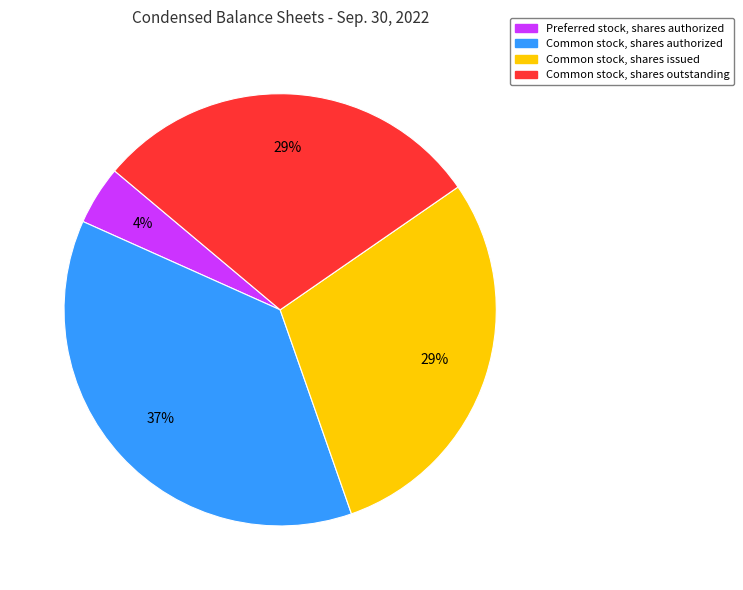

To the nearest percent, what is the difference between the largest and smallest slice percentages?

33%